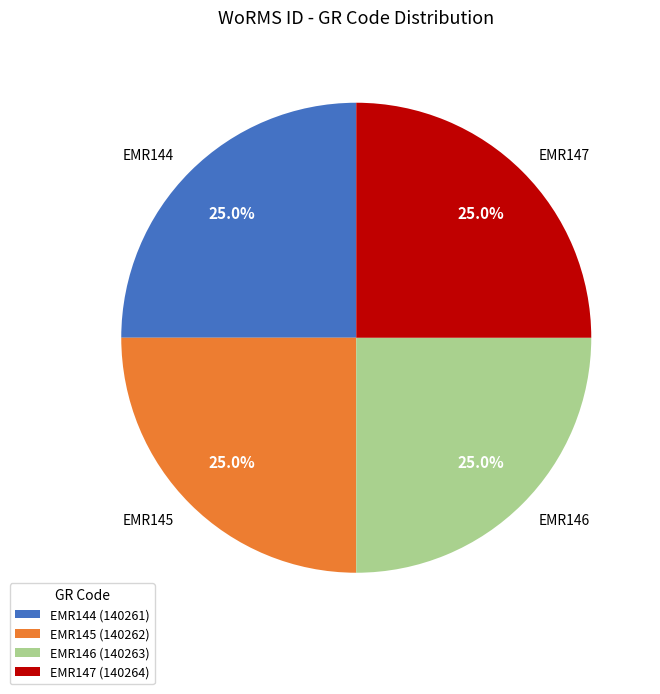

To the nearest percent, what percentage of the pie is EMR145?

25%